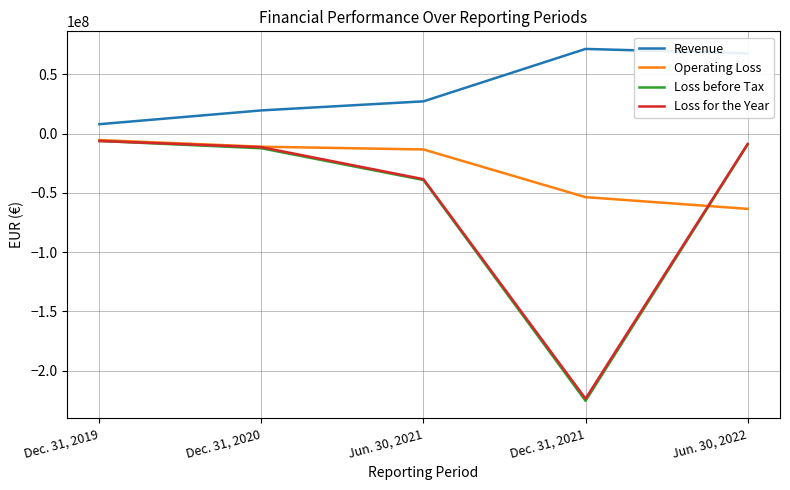

What is the difference between the Operating Loss values at Jun. 30, 2021 and Dec. 31, 2019?

7944169